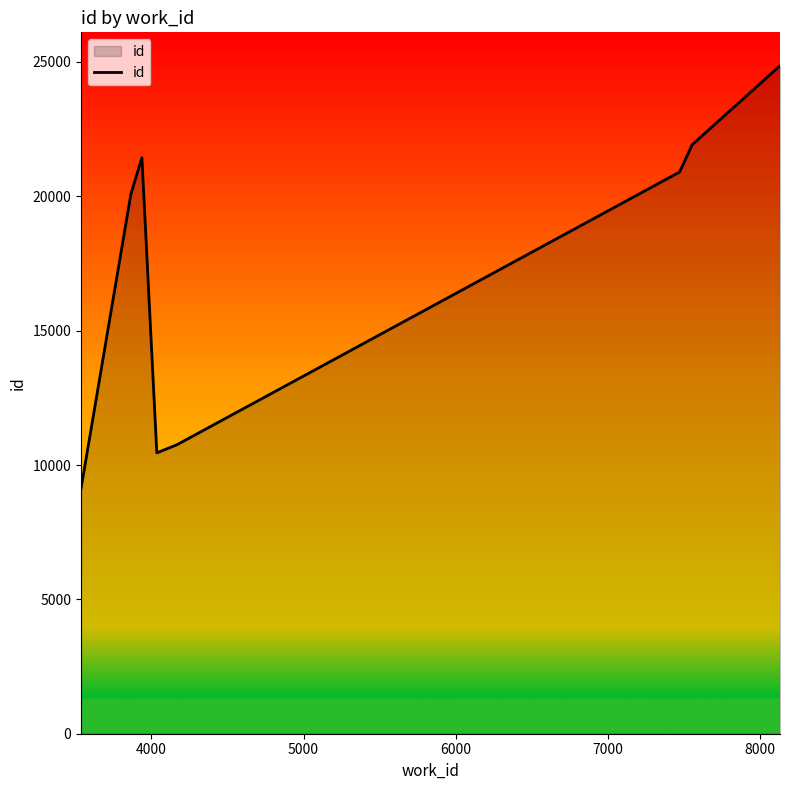

What is the greatest value displayed?

24860